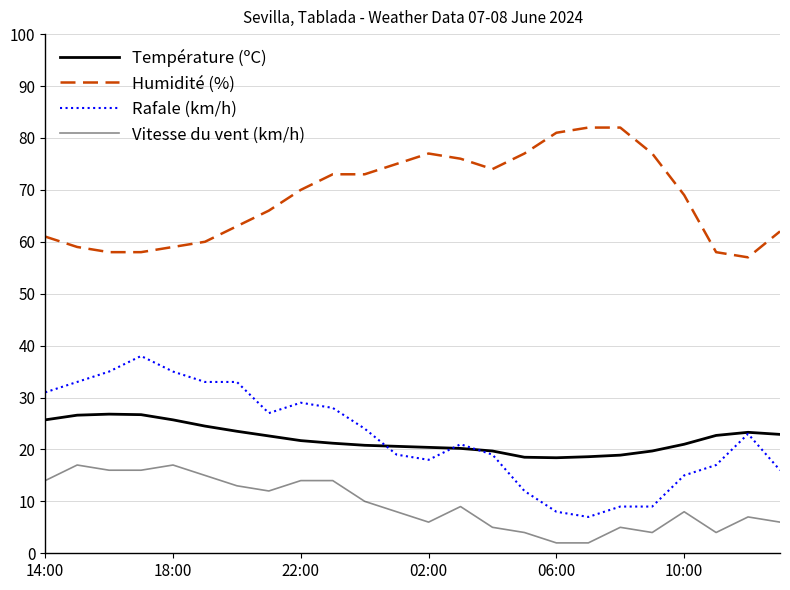

Which series has the largest total across all categories?

Humidité (%)